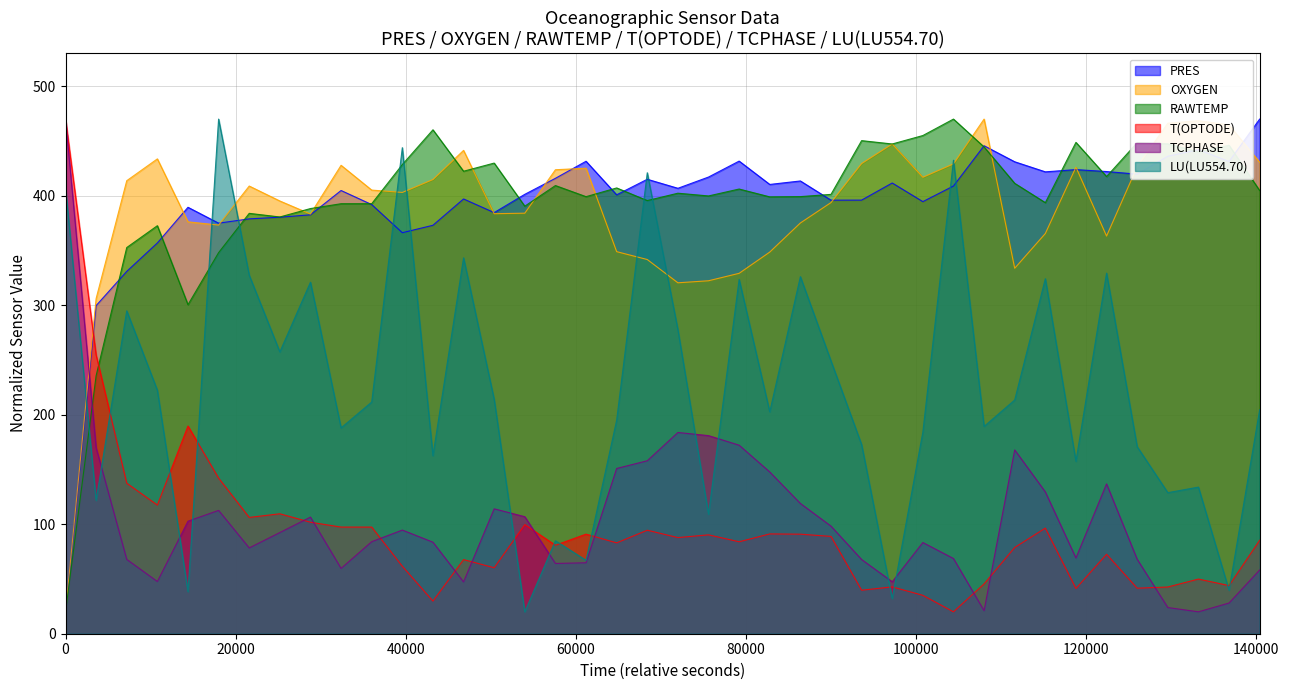

True or false: T(OPTODE) and OXYGEN intersect in this chart.

True